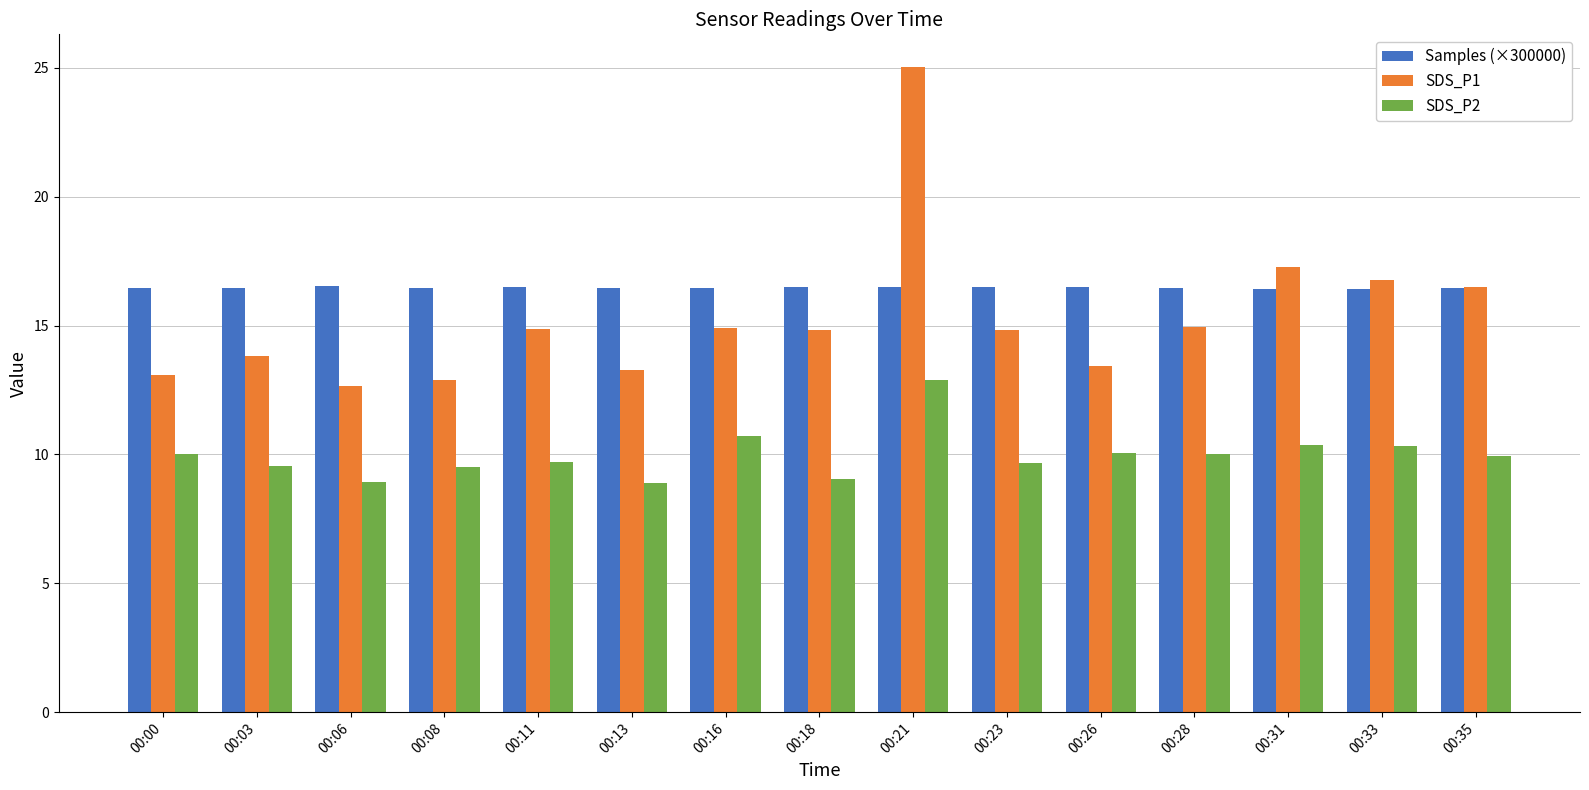

What is the sum of all SDS_P2 values?

149.6